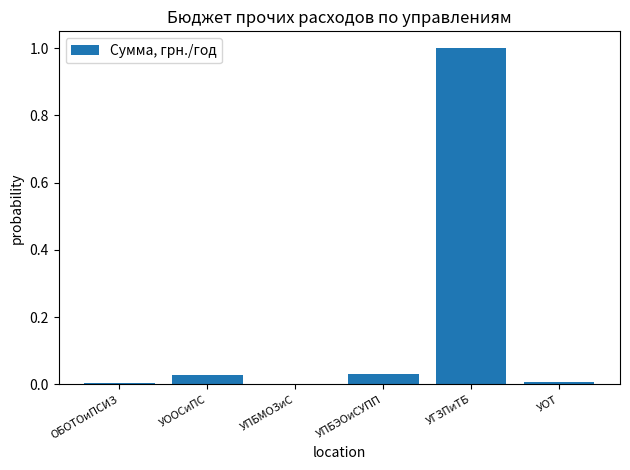

The value at УПБЭОиСУПП is 0.0. True or false?

True